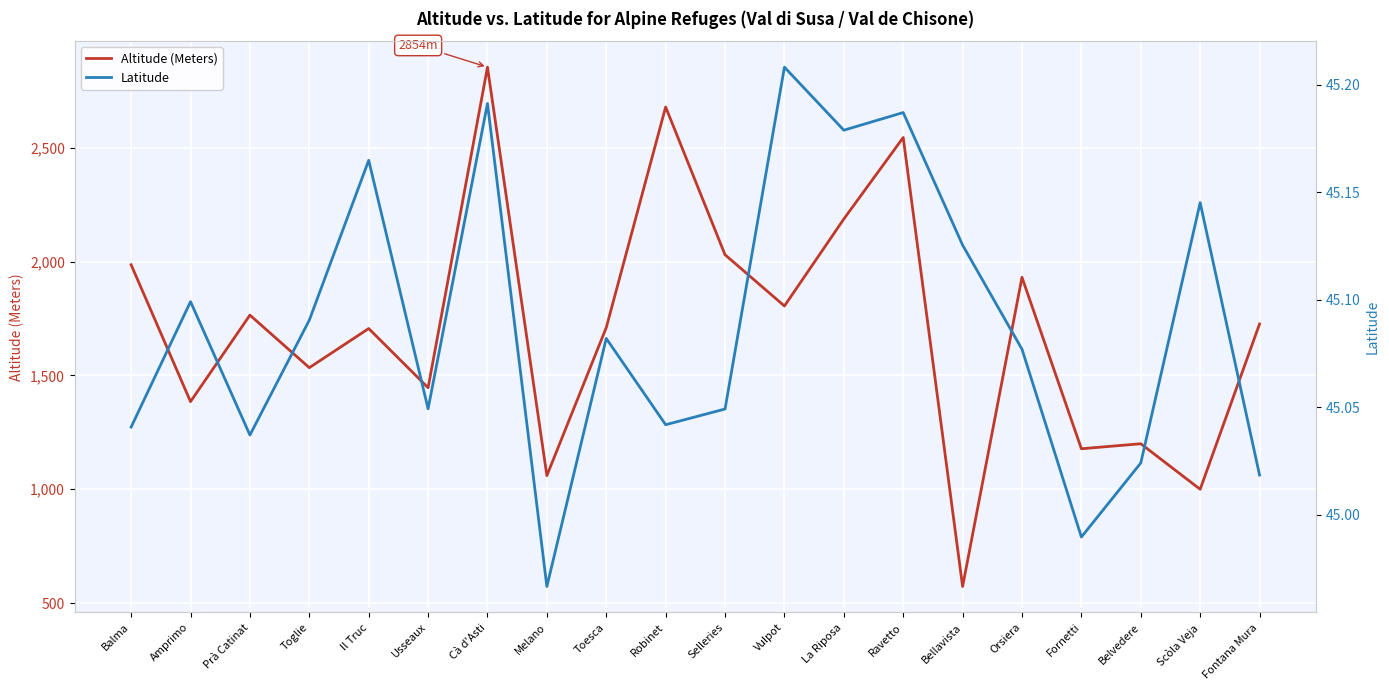

How many data points in Altitude (Meters) are above 1726?

9